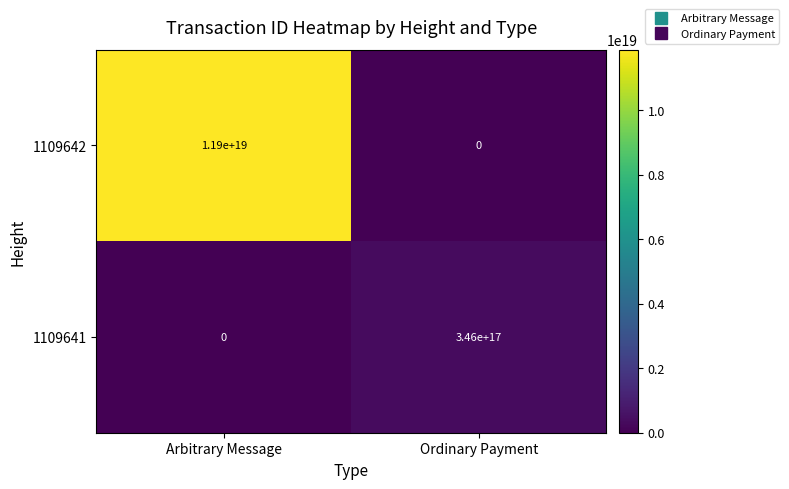

The value of 1109642 at Arbitrary Message is 11900000000000000000. True or false?

True